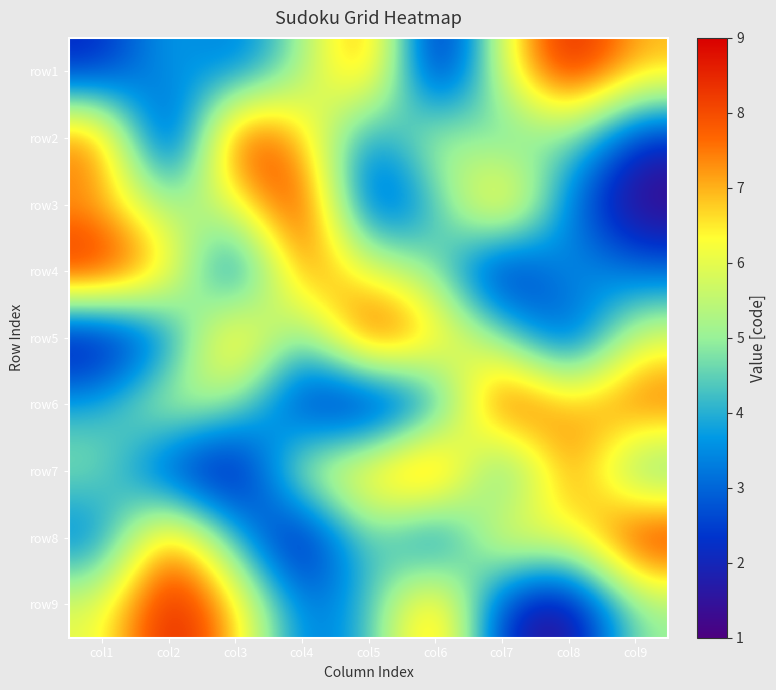

Reading left to right, list all the values displayed in this chart.

row1: col1=2	col2=4	col3=3	col4=5	col5=8	col6=1	col7=6	col8=9	col9=7
row2: col1=8	col2=1	col3=9	col4=7	col5=3	col6=6	col7=4	col8=5	col9=2
row3: col1=7	col2=5	col3=6	col4=9	col5=2	col6=4	col7=8	col8=3	col9=1
row4: col1=9	col2=7	col3=2	col4=8	col5=6	col6=5	col7=1	col8=4	col9=3
row5: col1=1	col2=3	col3=8	col4=4	col5=9	col6=7	col7=5	col8=2	col9=6
row6: col1=4	col2=6	col3=5	col4=2	col5=1	col6=3	col7=9	col8=7	col9=8
row7: col1=5	col2=2	col3=1	col4=6	col5=7	col6=9	col7=3	col8=8	col9=4
row8: col1=3	col2=8	col3=4	col4=1	col5=5	col6=2	col7=7	col8=6	col9=9
row9: col1=6	col2=9	col3=7	col4=3	col5=4	col6=8	col7=2	col8=1	col9=5